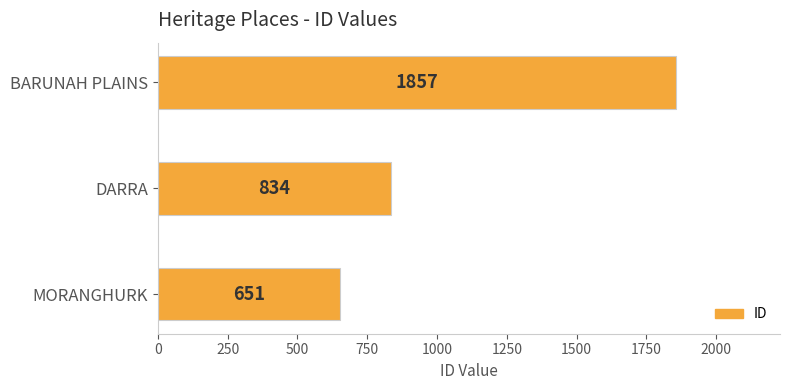

How many values are below 834?

1